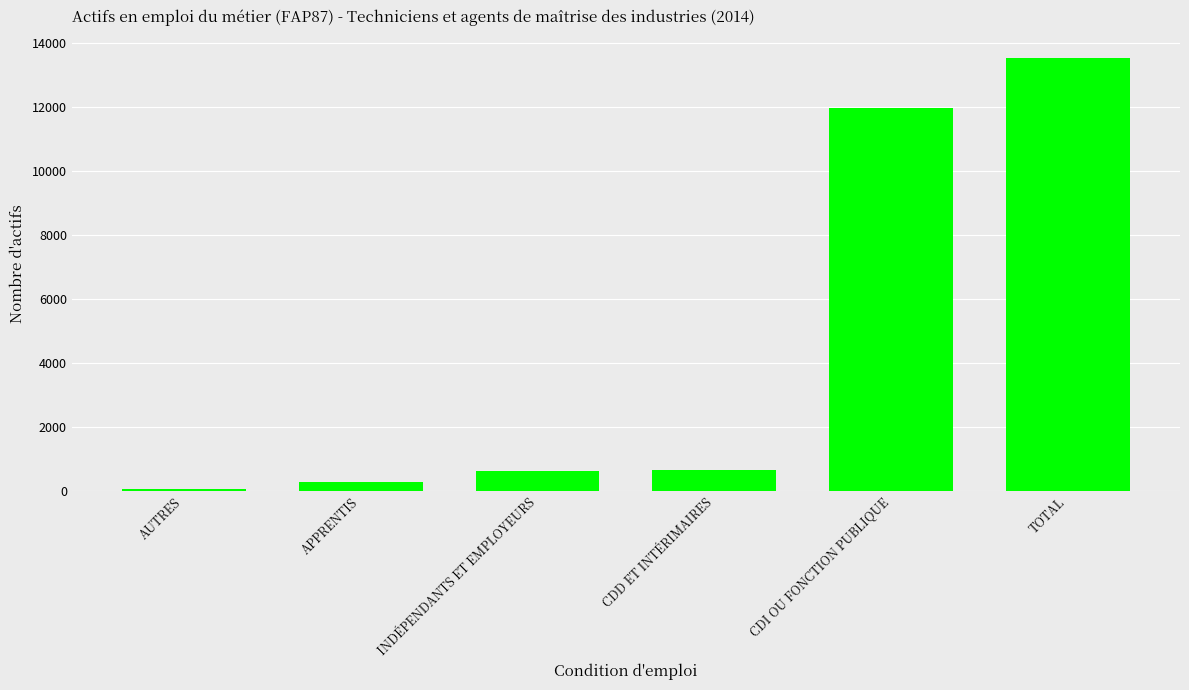

Which label corresponds to the largest value in the chart?

TOTAL